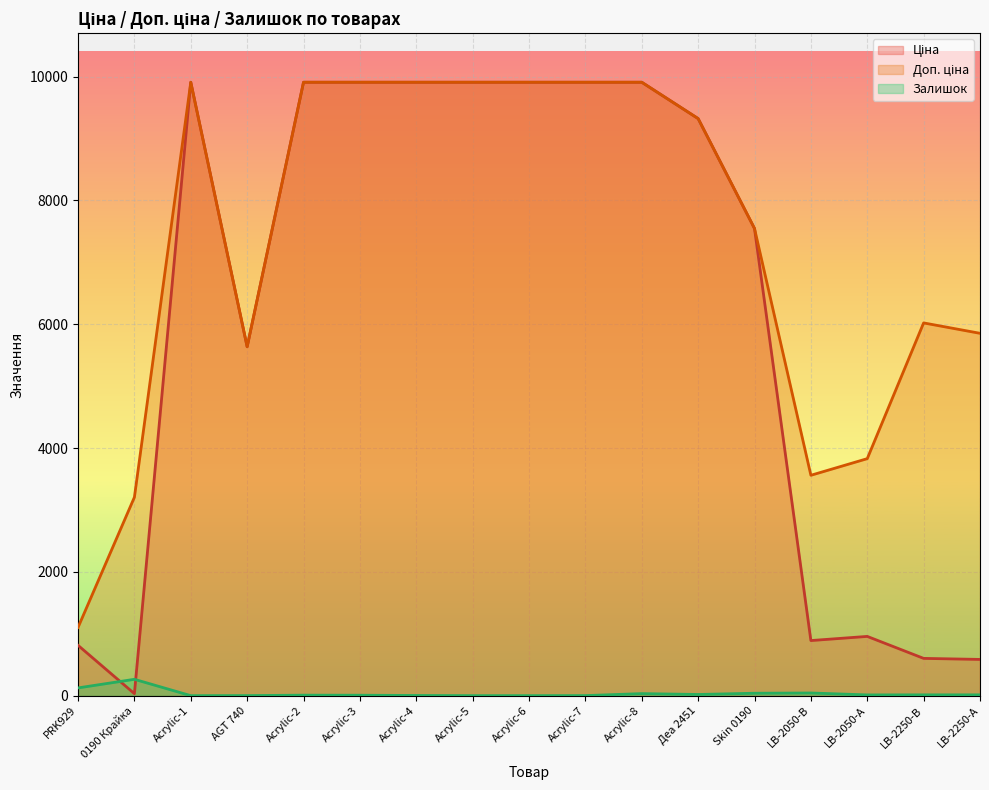

What is the sum of the Залишок values at LB-2050-В and Skin 0190?

82.0